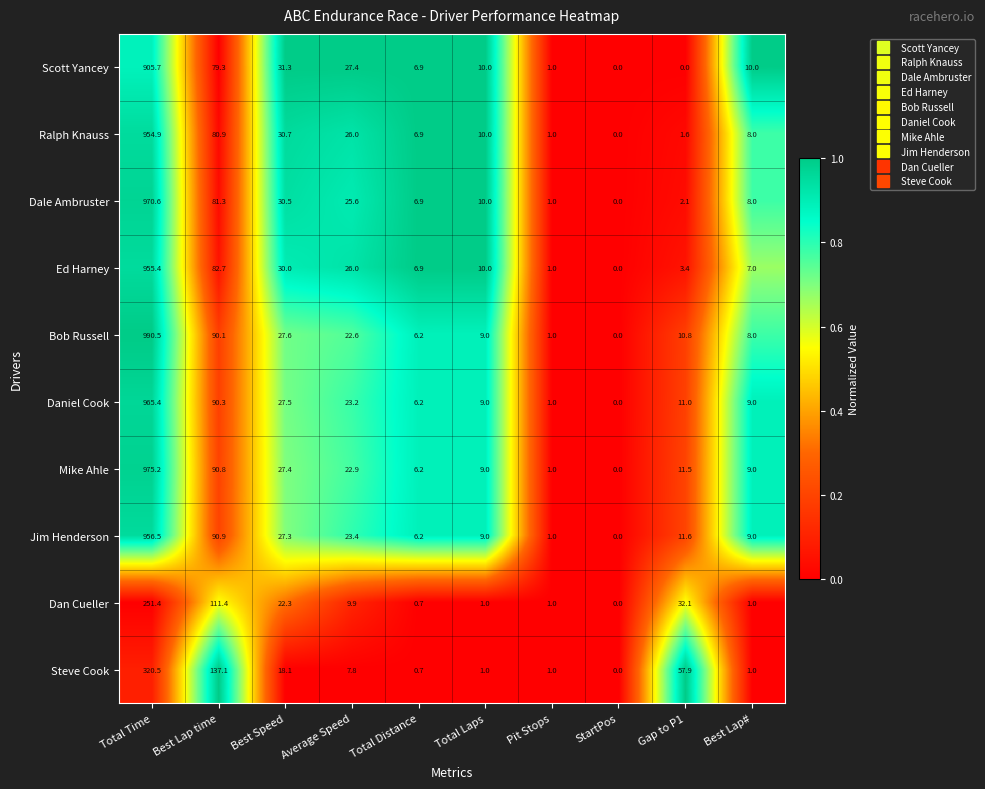

Where is Ed Harney nearest to the value 477?

Best Lap time